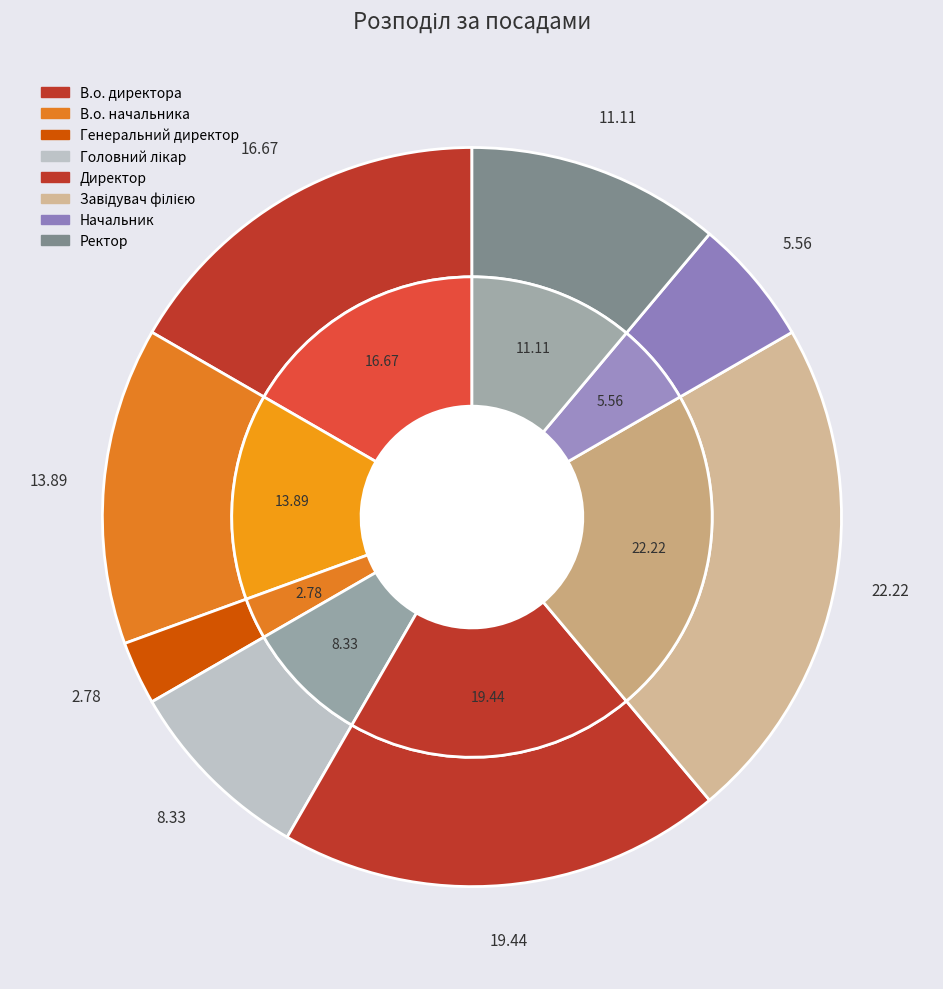

Rank the categories by value from highest to lowest.

Завідувач філією, Директор, В.о. директора, В.о. начальника, Ректор, Головний лікар, Начальник, Генеральний директор